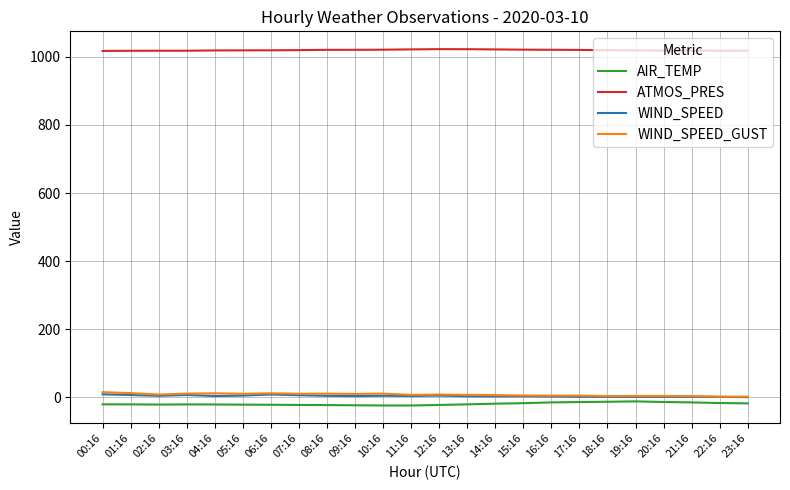

What are all the series names shown in the legend?

AIR_TEMP, ATMOS_PRES, WIND_SPEED, WIND_SPEED_GUST